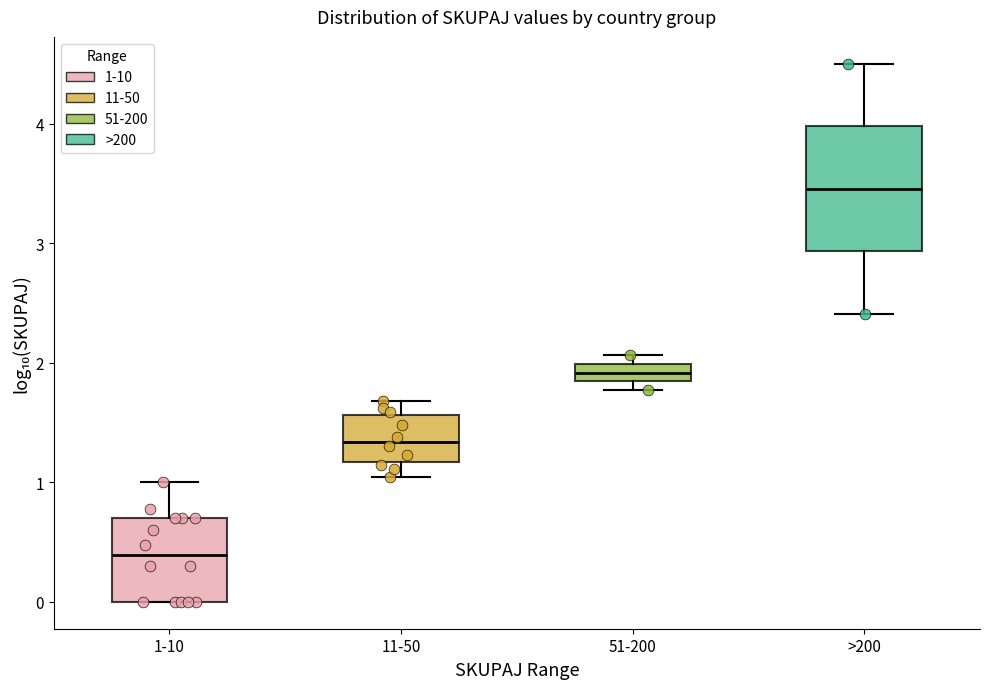

Comparing the boxes themselves (not the whiskers), which one is the tallest?

>200